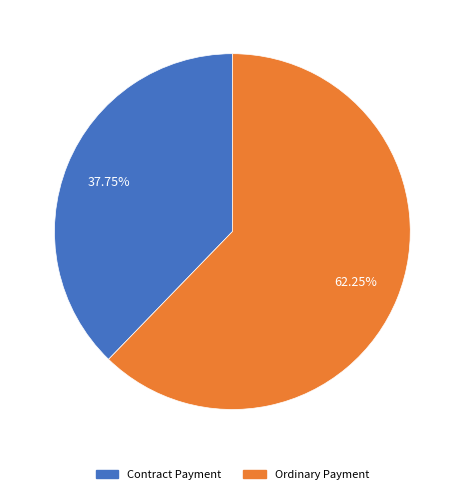

To the nearest percent, what portion does Contract Payment represent?

38%